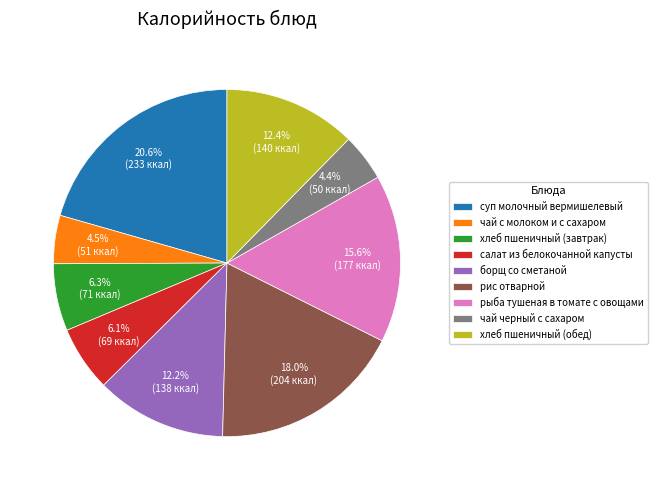

Is there a majority slice in this chart?

No